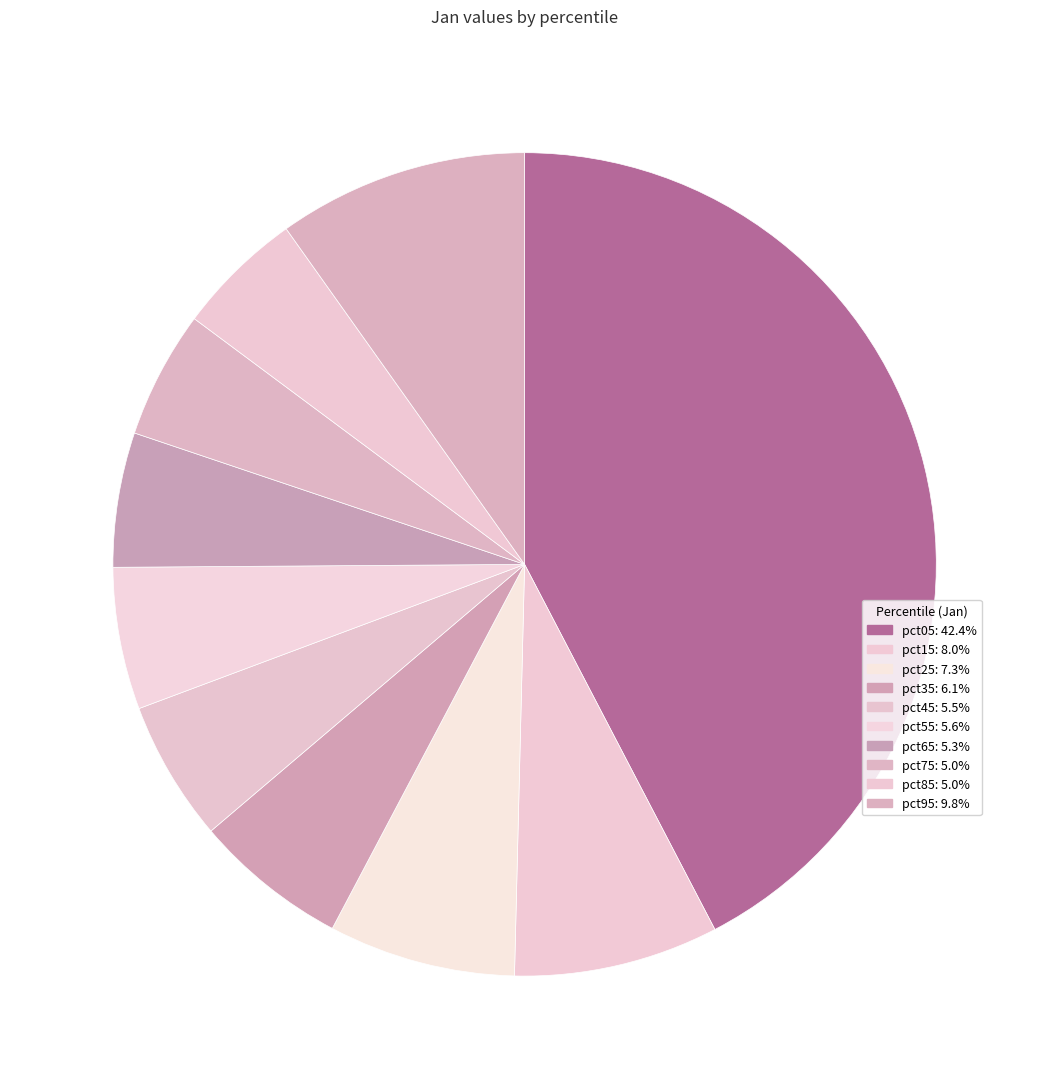

Count the number of slices in the pie.

10